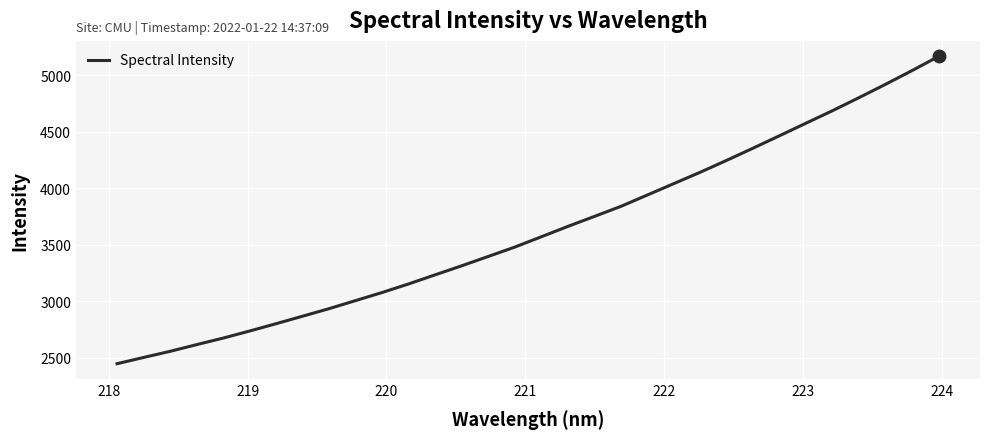

What is the sum of all values?

116064.9